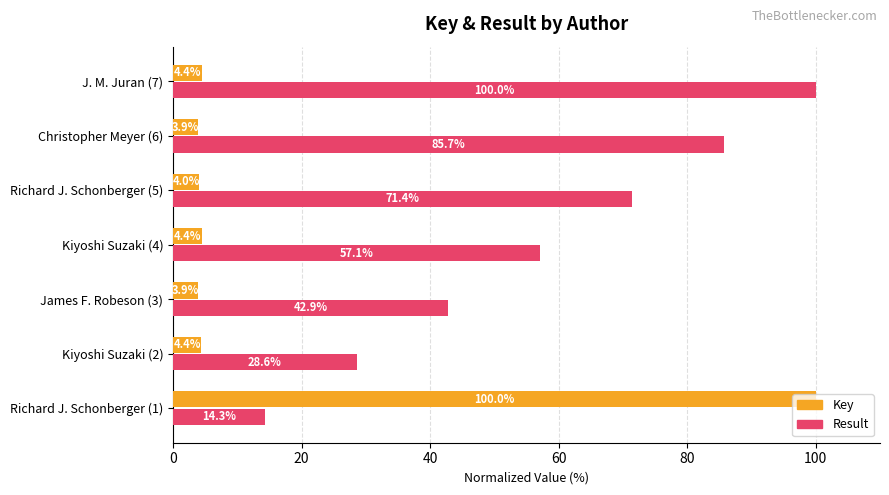

At which label is Result closest to 57?

Kiyoshi Suzaki (4)